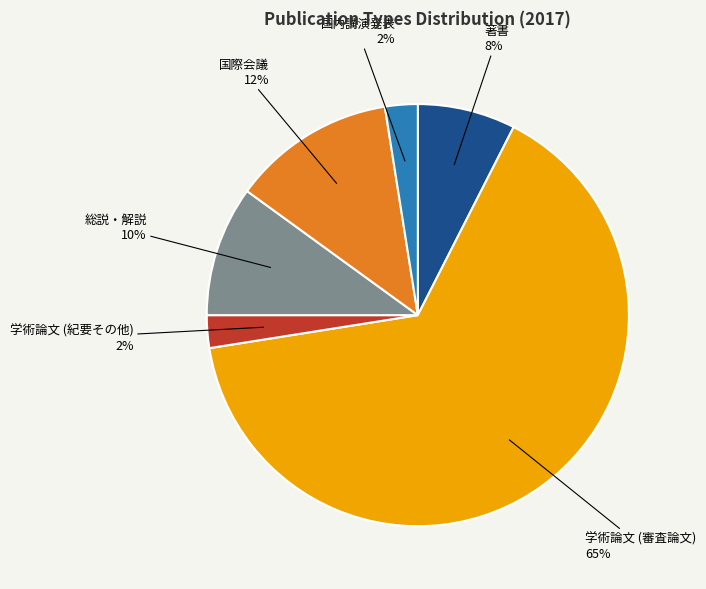

Does any single category account for the majority?

Yes